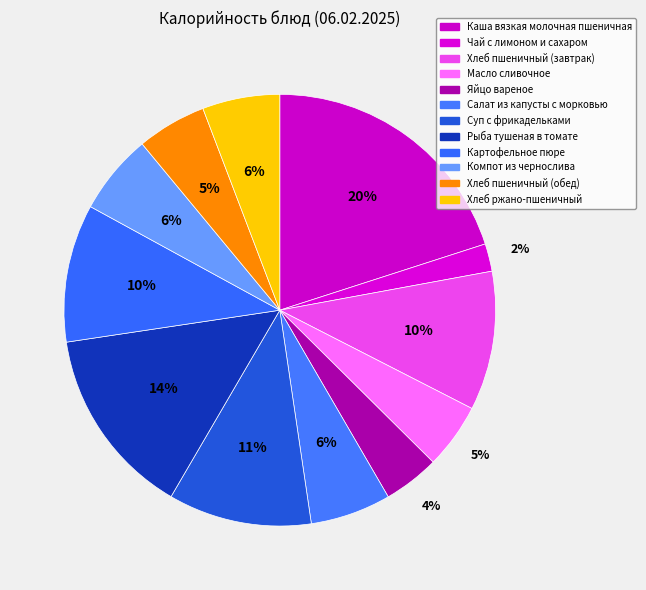

What percentage do Хлеб ржано-пшеничный and Масло сливочное together represent?

10.7%